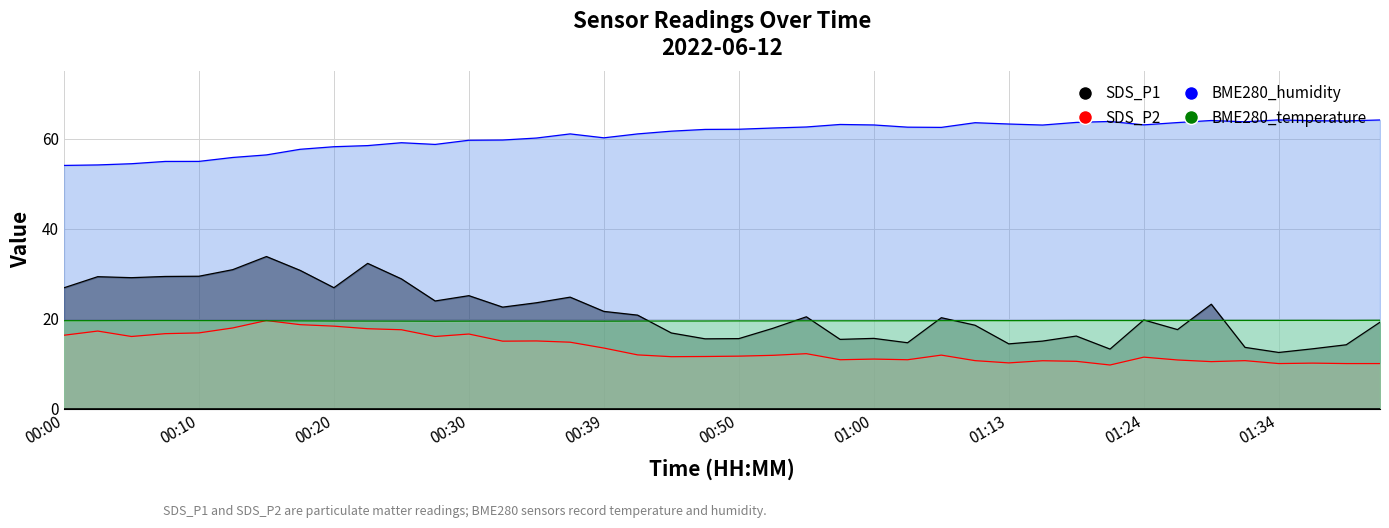

Reading left to right, what are all the values shown in this chart?

BME280_humidity: 00:00=54.1	00:02=54.2	00:05=54.4	00:07=55.0	00:10=55.0	00:12=55.8	00:15=56.4	00:17=57.6	00:20=58.2	00:22=58.5	00:25=59.1	00:27=58.7	00:30=59.7	00:32=59.7	00:34=60.1	00:37=61.1	00:39=60.2	00:42=61.1	00:44=61.7	00:47=62.1	00:50=62.1	00:52=62.4	00:55=62.6	00:58=63.2	01:00=63.1	01:03=62.6	01:08=62.5	01:10=63.6	01:13=63.3	01:15=63.0	01:18=63.6	01:21=63.8	01:24=63.1	01:26=63.6	01:29=64.0	01:32=63.8	01:34=64.2	01:37=64.0	01:40=64.0	01:43=64.2
BME280_temperature: 00:00=19.5	00:02=19.5	00:05=19.6	00:07=19.6	00:10=19.6	00:12=19.6	00:15=19.5	00:17=19.5	00:20=19.5	00:22=19.4	00:25=19.4	00:27=19.4	00:30=19.4	00:32=19.4	00:34=19.4	00:37=19.4	00:39=19.4	00:42=19.4	00:44=19.5	00:47=19.5	00:50=19.5	00:52=19.5	00:55=19.5	00:58=19.5	01:00=19.5	01:03=19.5	01:08=19.5	01:10=19.6	01:13=19.6	01:15=19.6	01:18=19.6	01:21=19.6	01:24=19.6	01:26=19.6	01:29=19.6	01:32=19.6	01:34=19.6	01:37=19.6	01:40=19.6	01:43=19.6
SDS_P1: 00:00=26.9	00:02=29.3	00:05=29.1	00:07=29.4	00:10=29.4	00:12=30.9	00:15=33.8	00:17=30.7	00:20=26.9	00:22=32.3	00:25=28.8	00:27=23.9	00:30=25.1	00:32=22.6	00:34=23.5	00:37=24.8	00:39=21.6	00:42=20.8	00:44=16.8	00:47=15.5	00:50=15.6	00:52=17.8	00:55=20.4	00:58=15.4	01:00=15.6	01:03=14.6	01:08=20.2	01:10=18.5	01:13=14.4	01:15=15.0	01:18=16.1	01:21=13.2	01:24=19.7	01:26=17.6	01:29=23.2	01:32=13.6	01:34=12.5	01:37=13.3	01:40=14.2	01:43=19.2
SDS_P2: 00:00=16.3	00:02=17.2	00:05=16.0	00:07=16.6	00:10=16.8	00:12=17.9	00:15=19.6	00:17=18.6	00:20=18.3	00:22=17.8	00:25=17.5	00:27=16.0	00:30=16.6	00:32=15.0	00:34=15.0	00:37=14.8	00:39=13.4	00:42=11.9	00:44=11.5	00:47=11.6	00:50=11.7	00:52=11.8	00:55=12.2	00:58=10.8	01:00=11.0	01:03=10.8	01:08=11.9	01:10=10.7	01:13=10.2	01:15=10.6	01:18=10.5	01:21=9.7	01:24=11.4	01:26=10.8	01:29=10.4	01:32=10.7	01:34=10.0	01:37=10.1	01:40=10.0	01:43=10.0